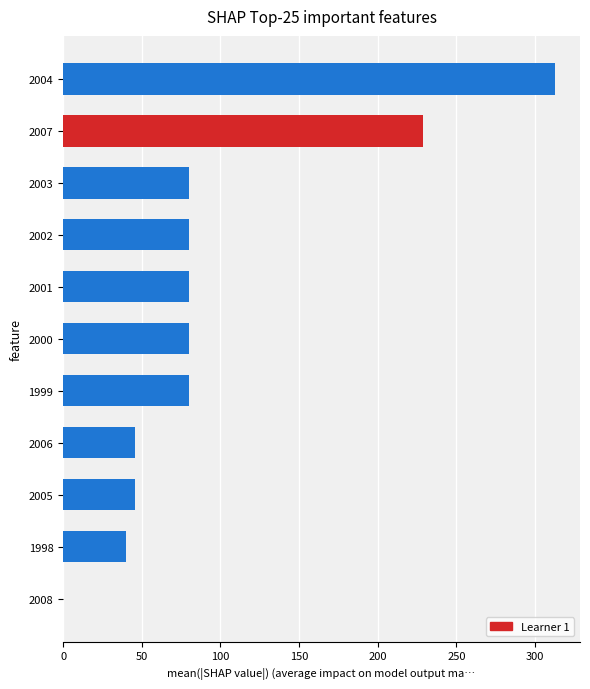

Reading bottom to top, list all the values displayed in this chart.

2008=0	1998=40	2005=46	2006=46	1999=80	2000=80	2001=80	2002=80	2003=80	2007=229	2004=313